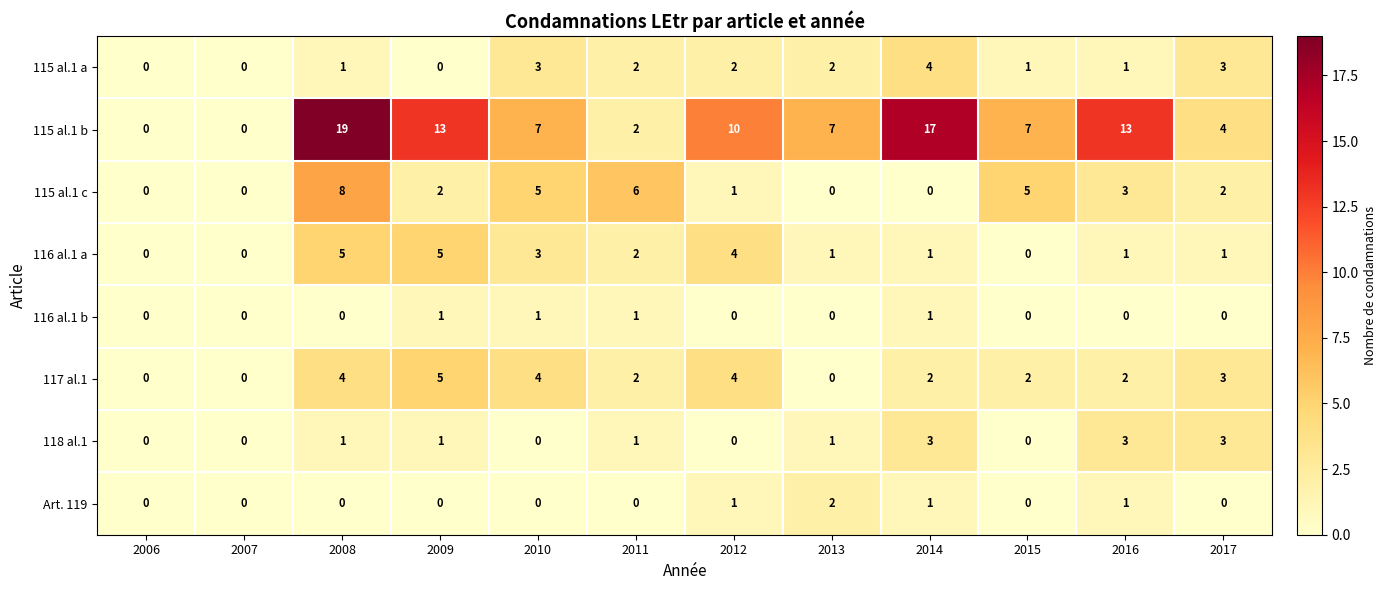

True or false: 115 al.1 a has a value of 3 at 2012.

False